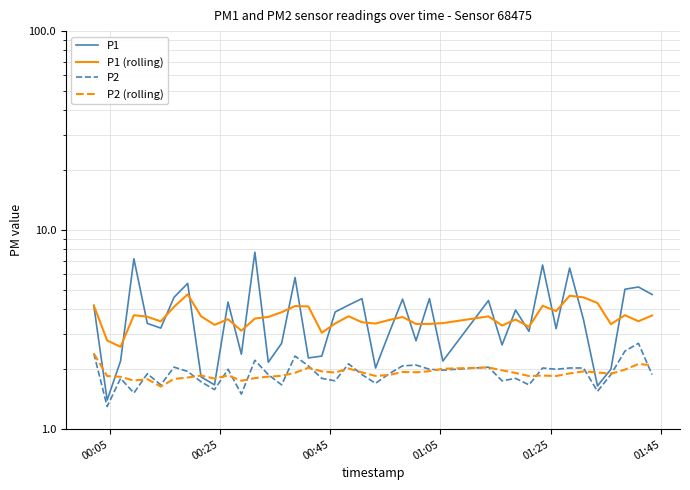

What is the lowest value of the P1 series?

1.4